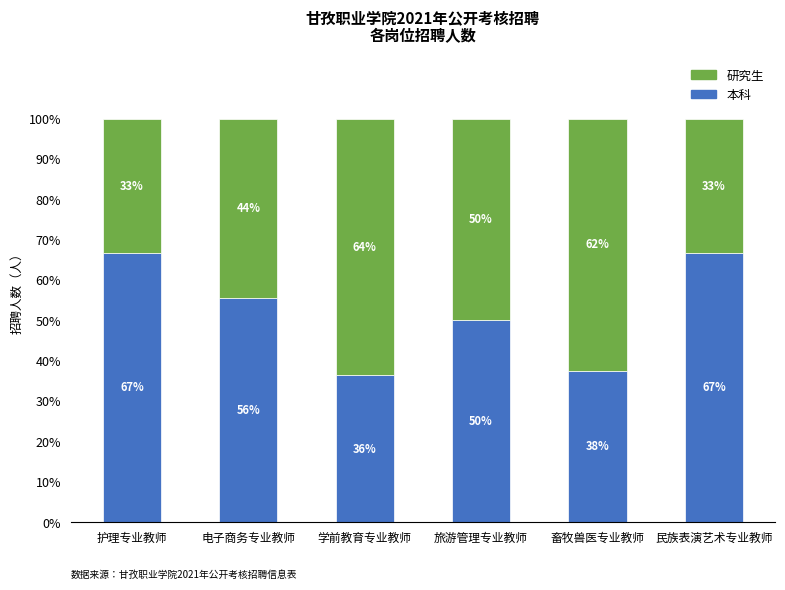

How many bars are there in total?

6